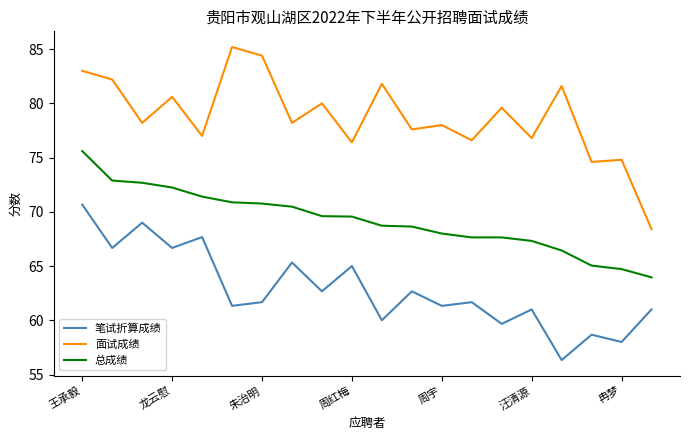

Which series has the largest total across all categories?

面试成绩